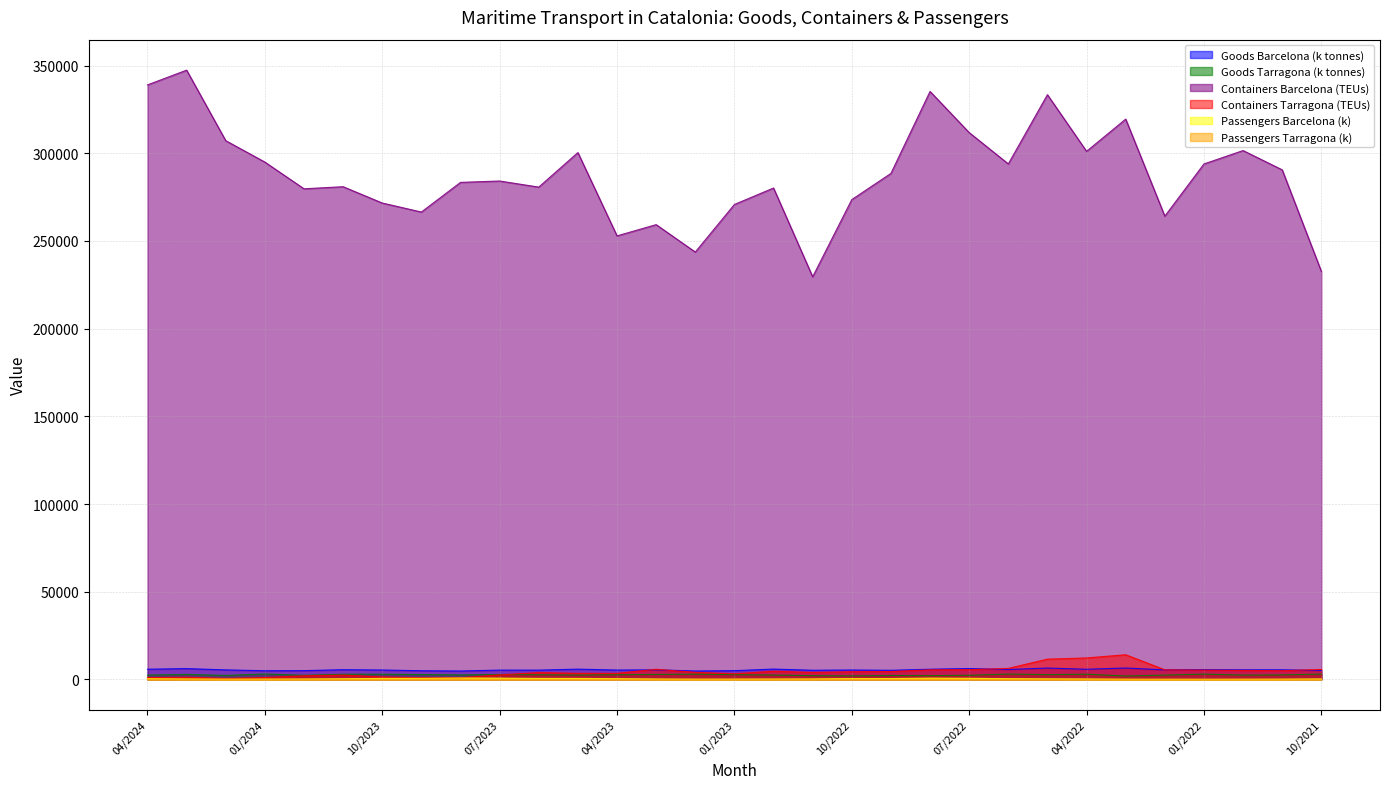

What is the label of the 29th point from the right?

02/2024